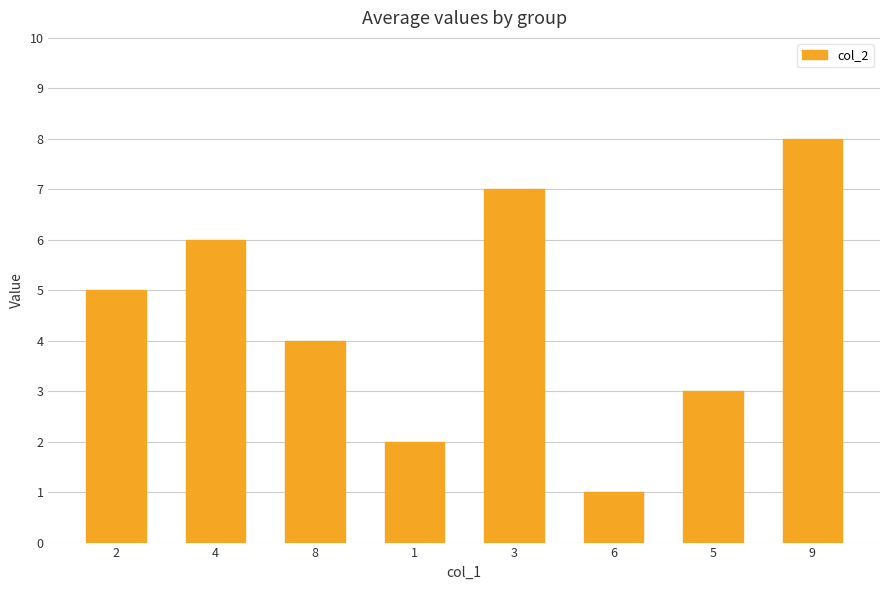

What is the minimum value shown in the chart?

1